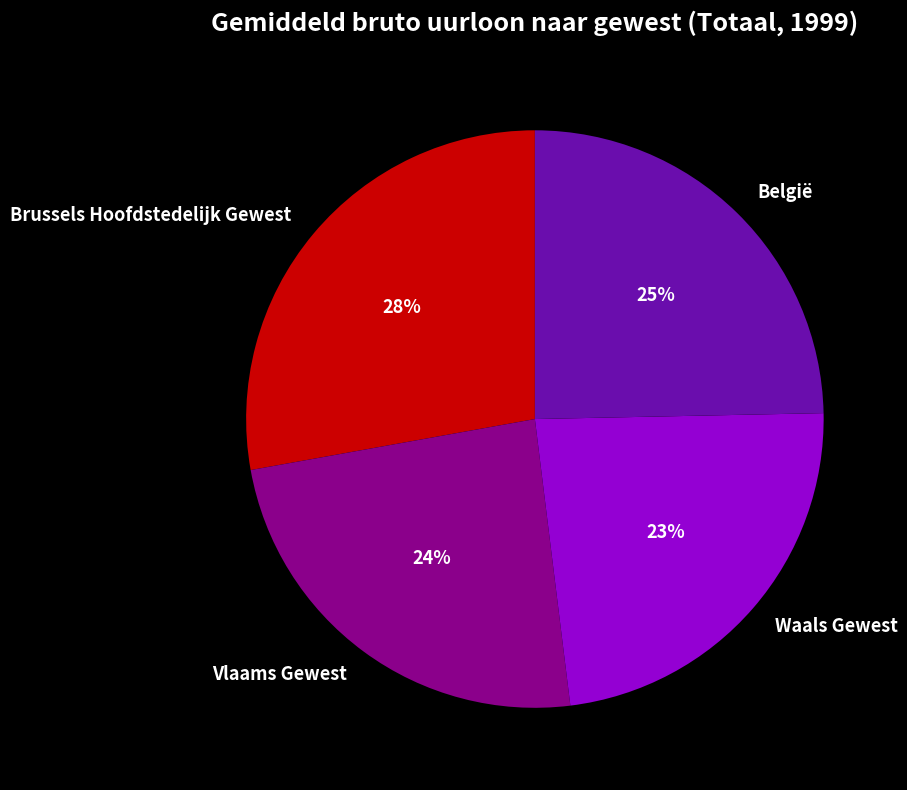

Count the number of slices in the pie.

4